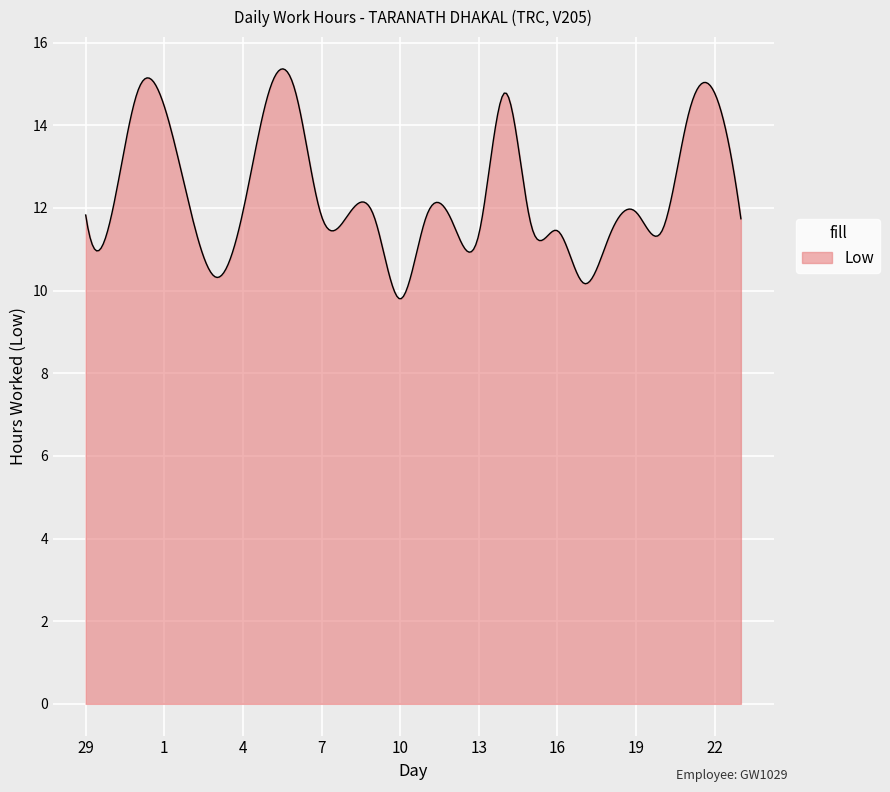

How many lines are shown in the chart?

1